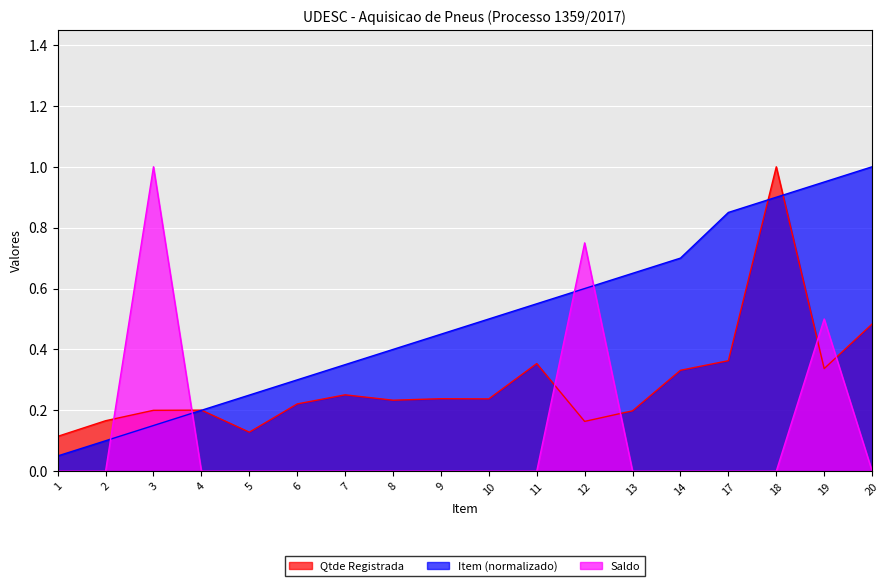

At which category is the sum across all series the highest?

18